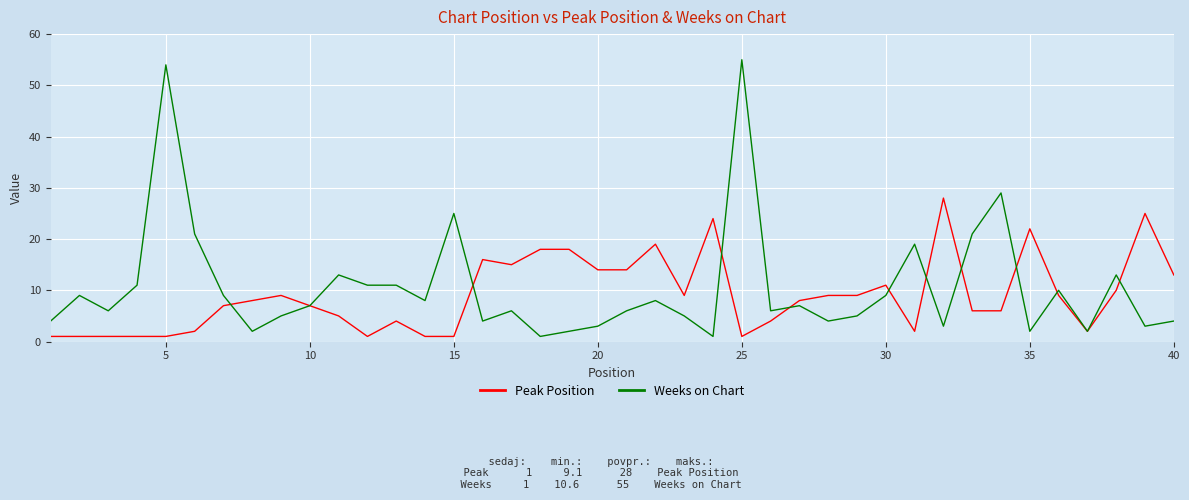

Rank the series by their maximum value, from highest to lowest.

Weeks on Chart, Peak Position